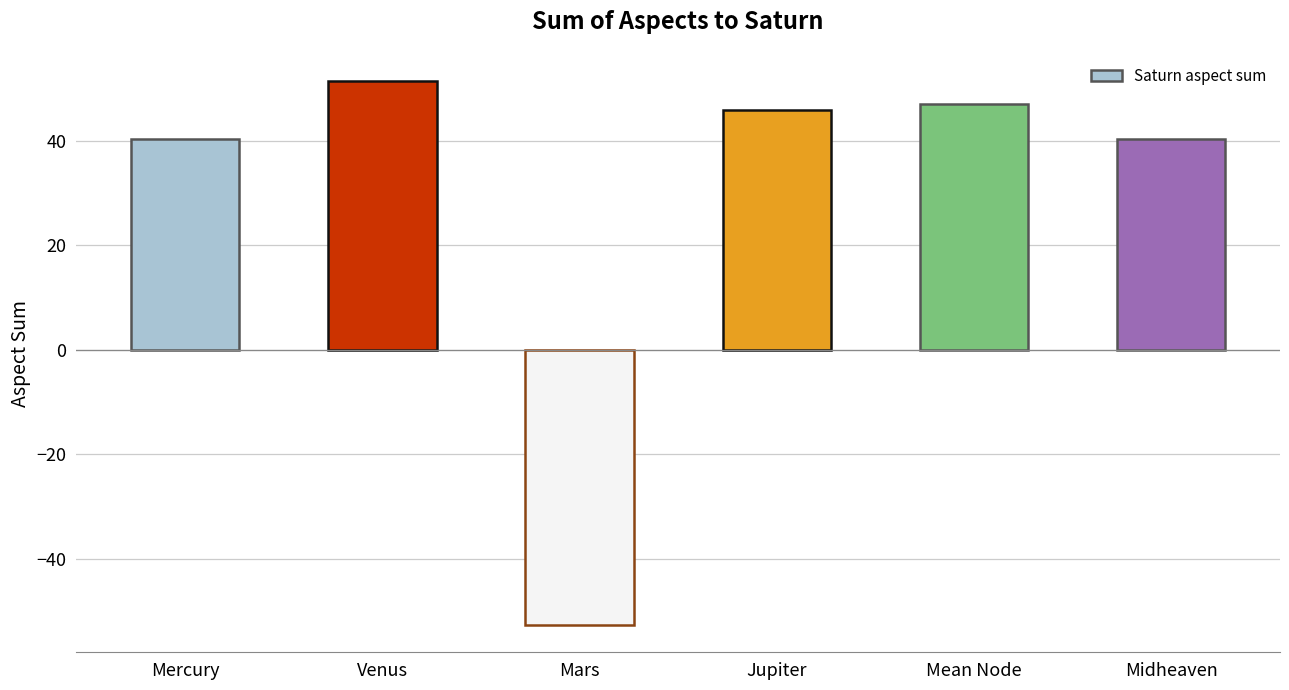

What is the difference between the values at Jupiter and Mercury?

5.5